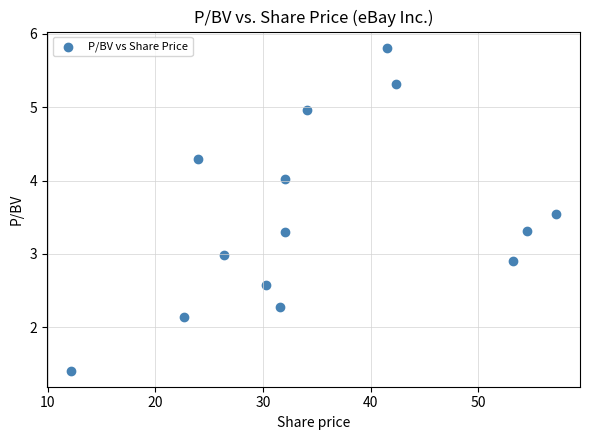

What is the range of Y values (max minus min)?

4.4